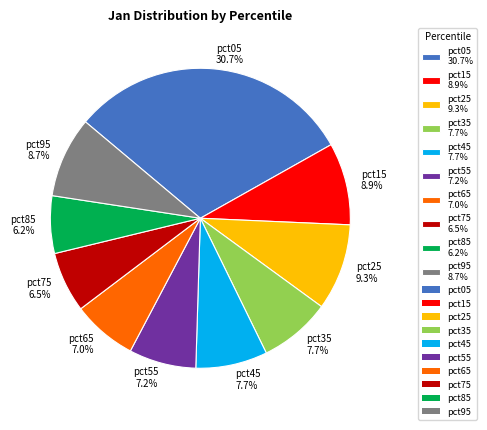

True or false: pct35 accounts for 8% of the total.

True